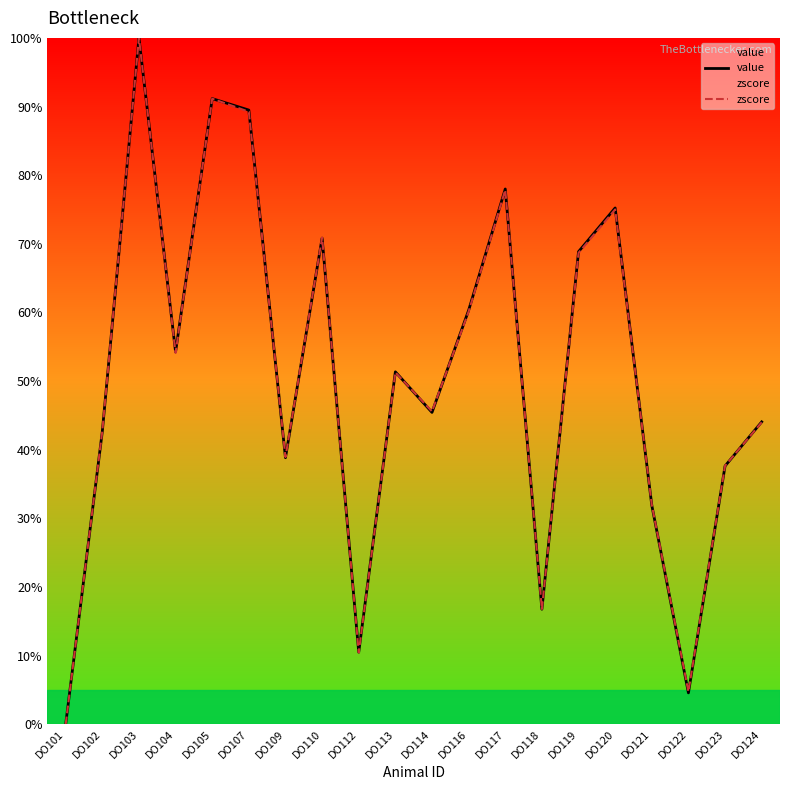

Which has a higher value, DO124 or DO114?

DO114